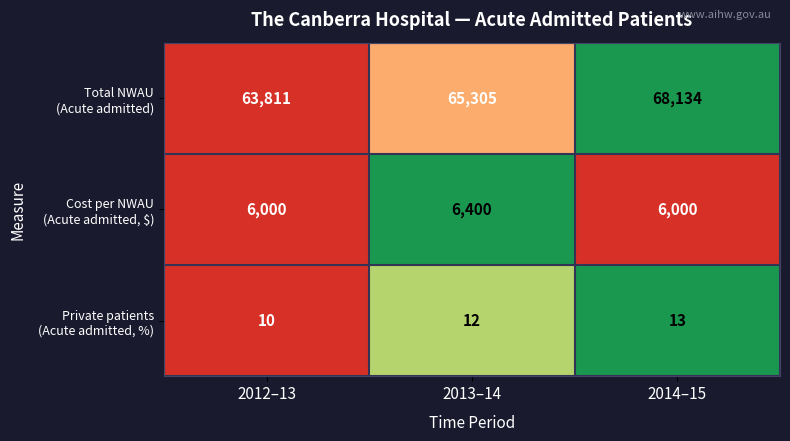

How many categories are shown in the chart?

3